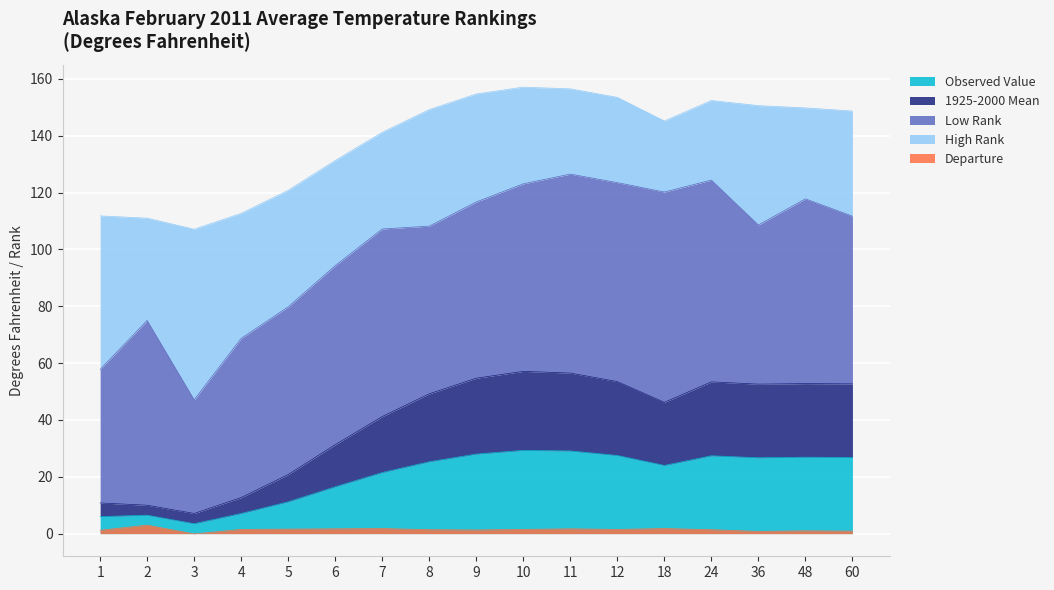

True or false: Departure and Observed Value cross at least once.

False